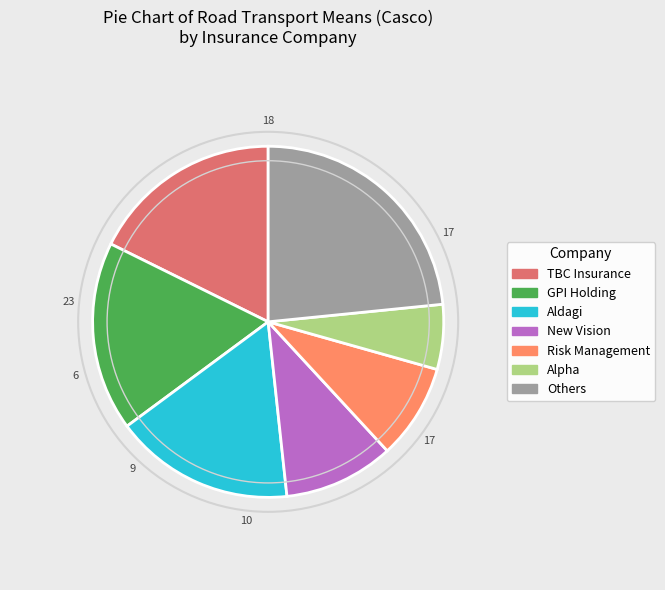

Combined, do Risk Management and Aldagi account for over 50%?

No